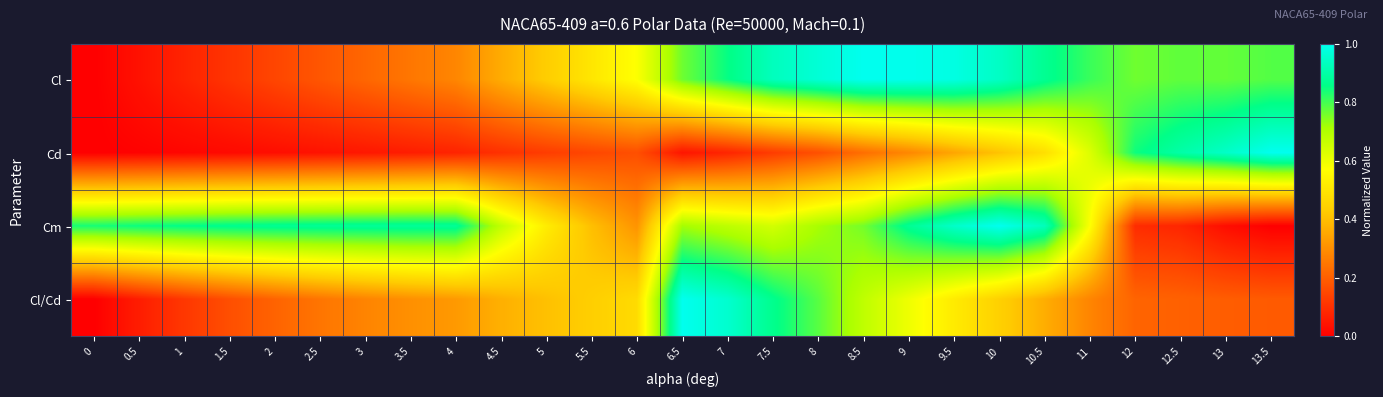

How many distinct data groups are displayed?

4